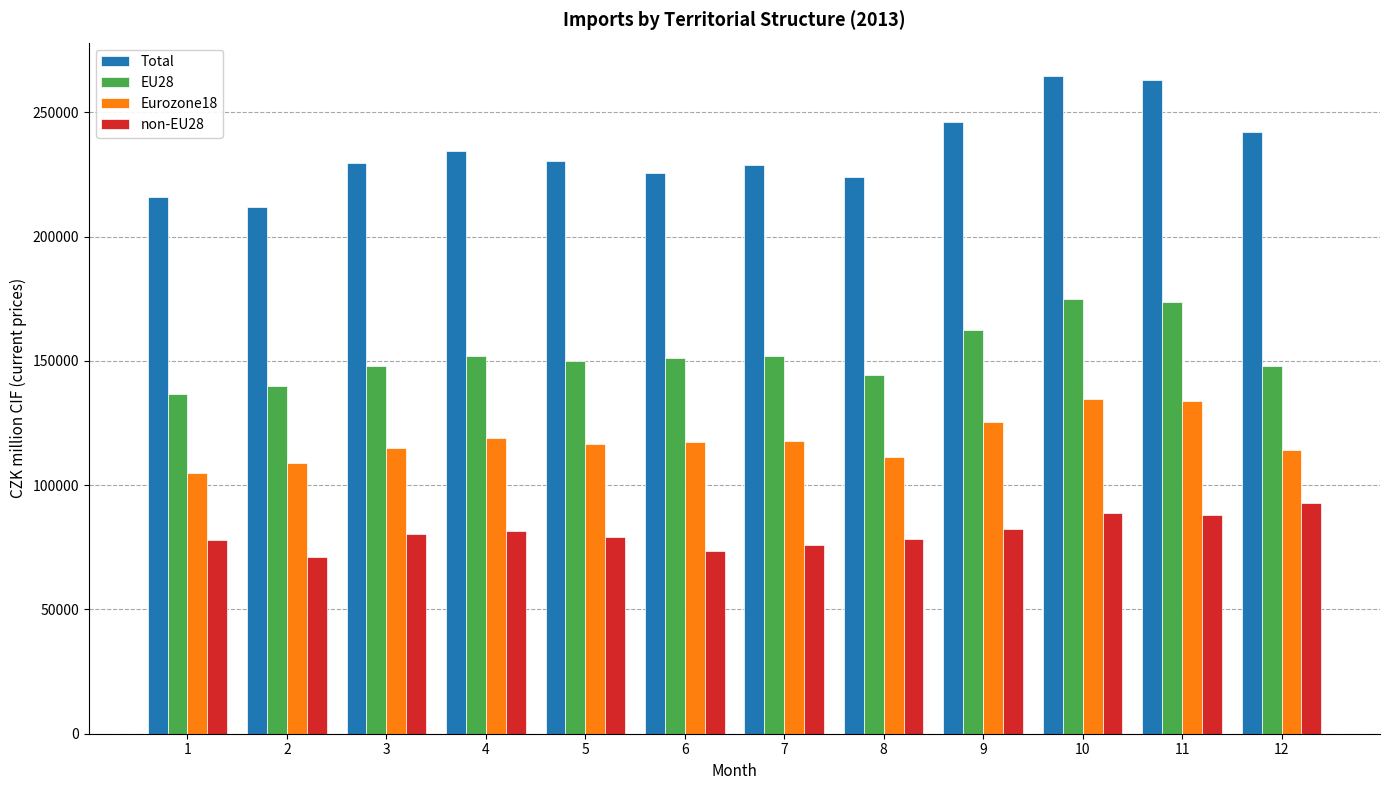

Rank the series by their maximum value, from lowest to highest.

non-EU28, Eurozone18, EU28, Total